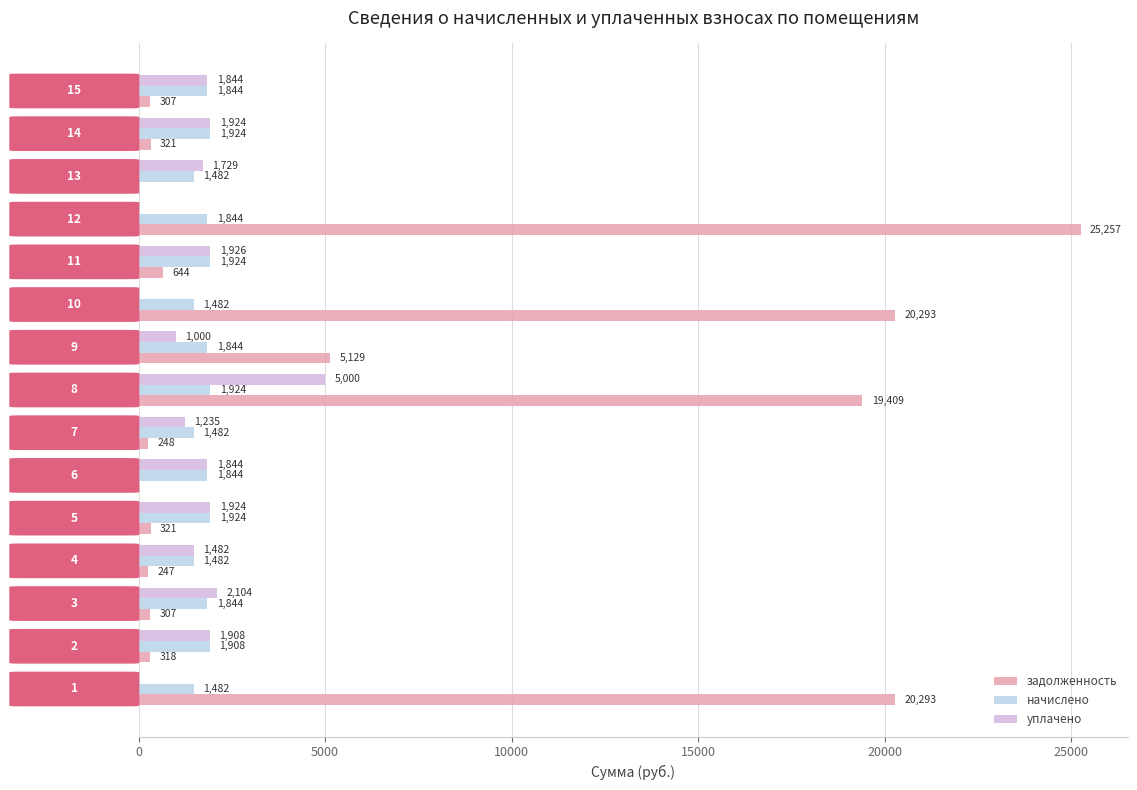

Which series has the largest total across all categories?

задолженность